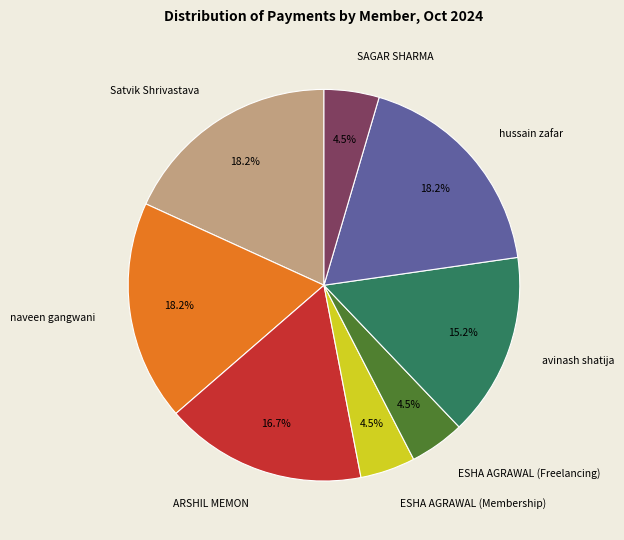

Does SAGAR SHARMA account for over 50% of the chart?

No